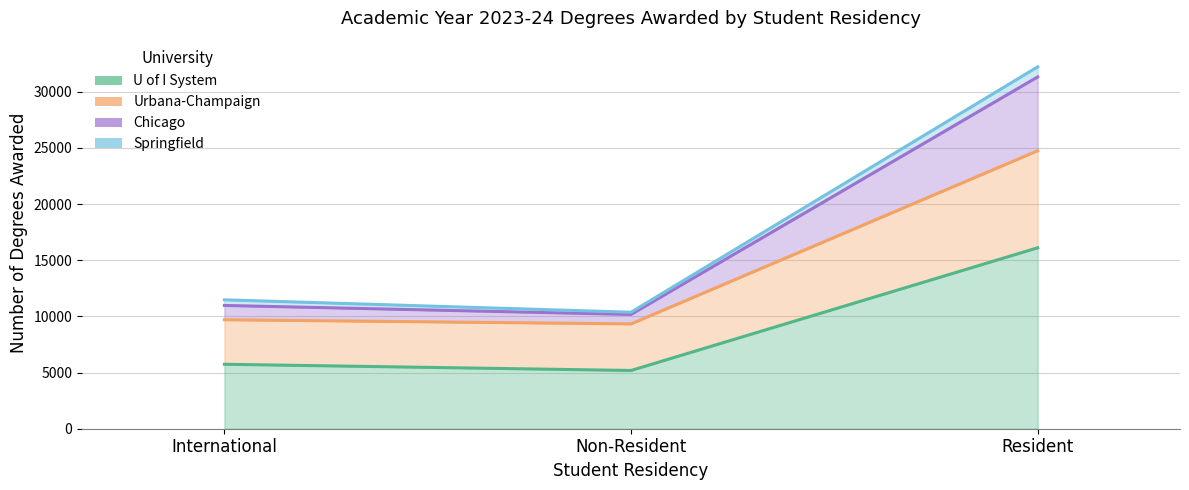

Where does the Chicago series first go above 11480?

Resident